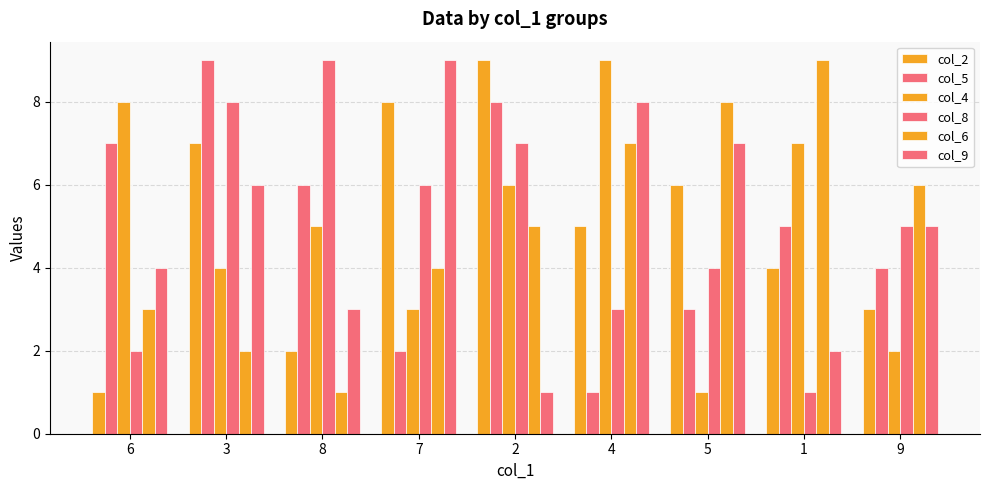

List the series in order of their peak value, highest first.

col_2, col_5, col_4, col_8, col_6, col_9